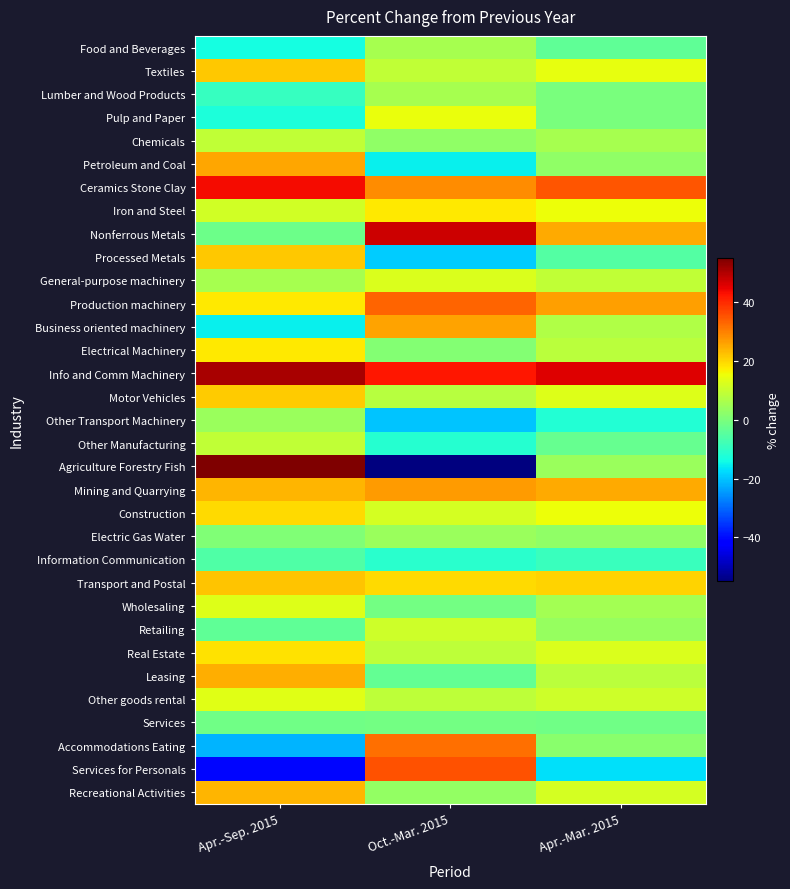

Rank the series by their maximum value, from lowest to highest.

Information Communication, Services, Other Transport Machinery, Electric Gas Water, Food and Beverages, Lumber and Wood Products, Chemicals, Other Manufacturing, Retailing, General-purpose machinery, Wholesaling, Other goods rental, Pulp and Paper, Electrical Machinery, Iron and Steel, Real Estate, Construction, Motor Vehicles, Processed Metals, Textiles, Transport and Postal, Recreational Activities, Leasing, Petroleum and Coal, Business oriented machinery, Mining and Quarrying, Accommodations Eating, Production machinery, Services for Personals, Ceramics Stone Clay, Nonferrous Metals, Info and Comm Machinery, Agriculture Forestry Fish